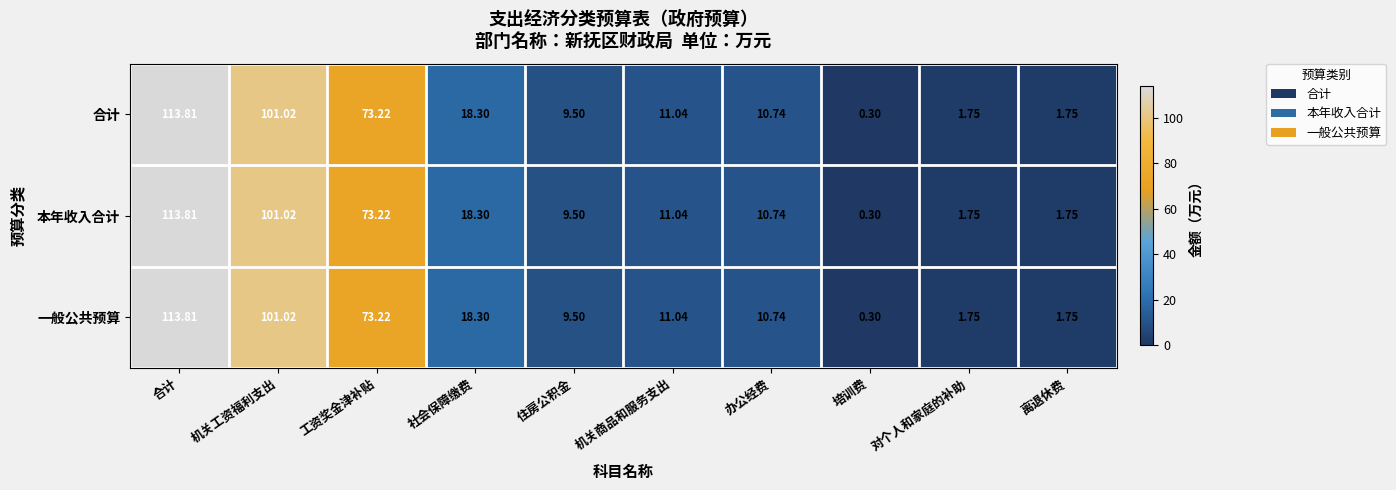

At which label is 一般公共预算 closest to 57?

工资奖金津补贴